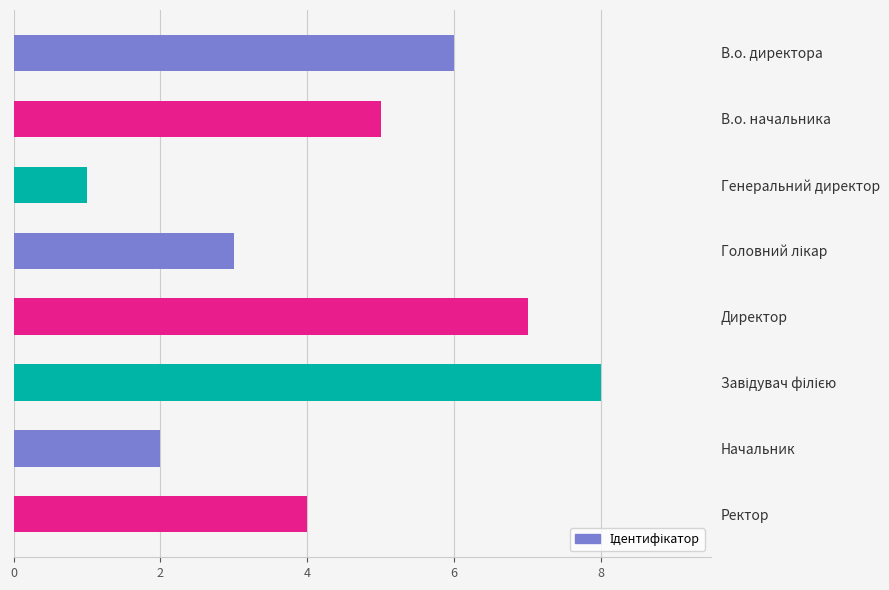

True or false: the data shows 0 at Генеральний директор.

False